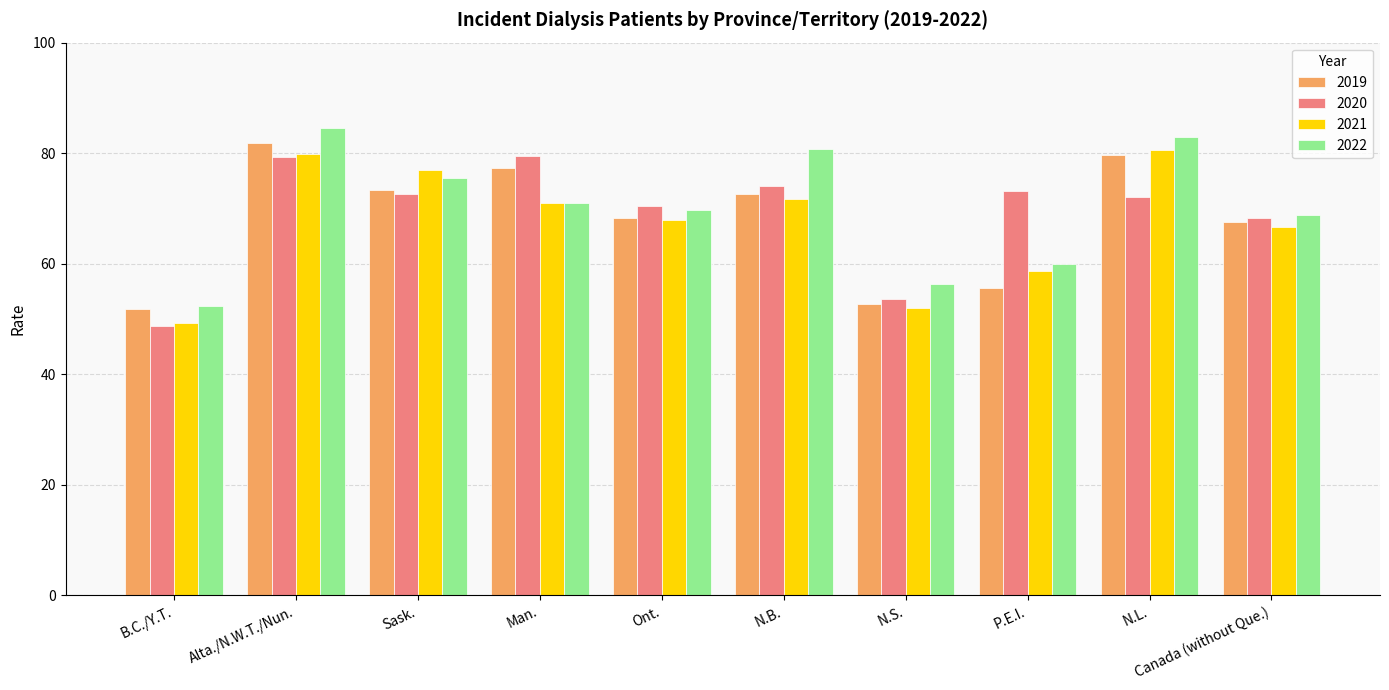

True or false: 2022 has a value of 60.0 at P.E.I..

True